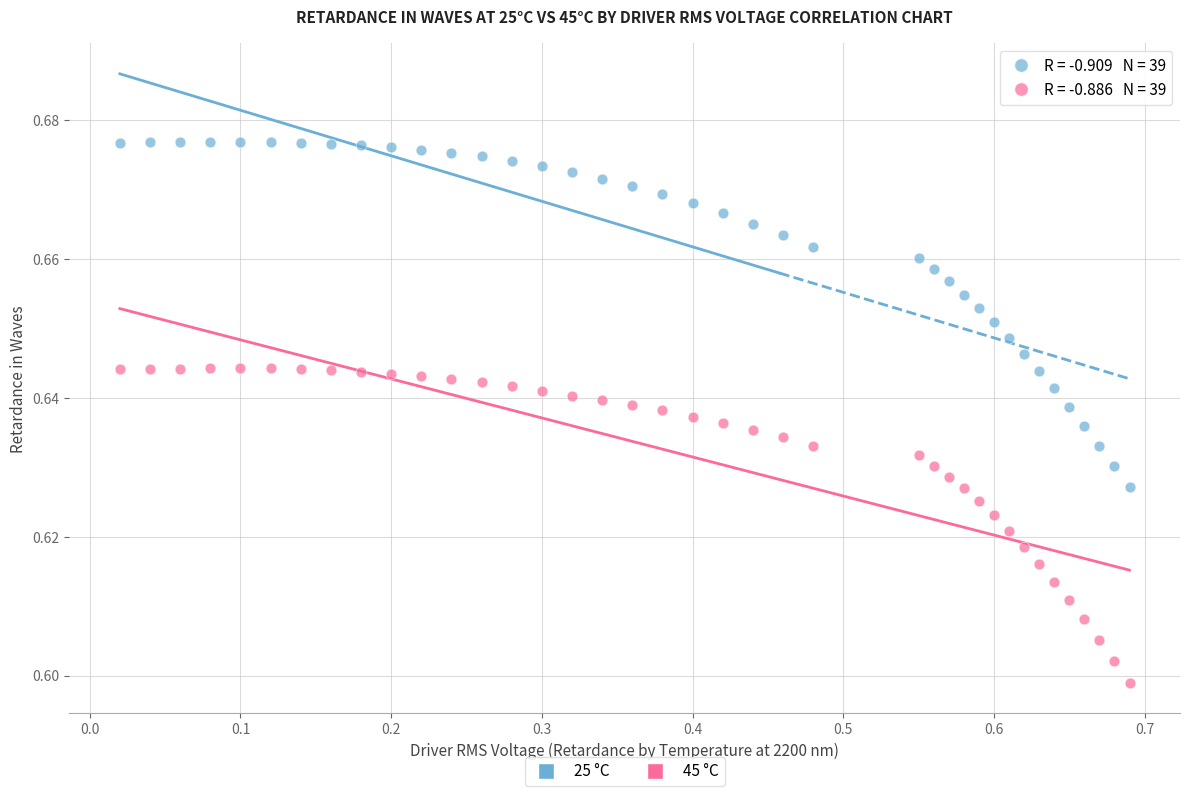

How many points are shown in the scatter plot?

78